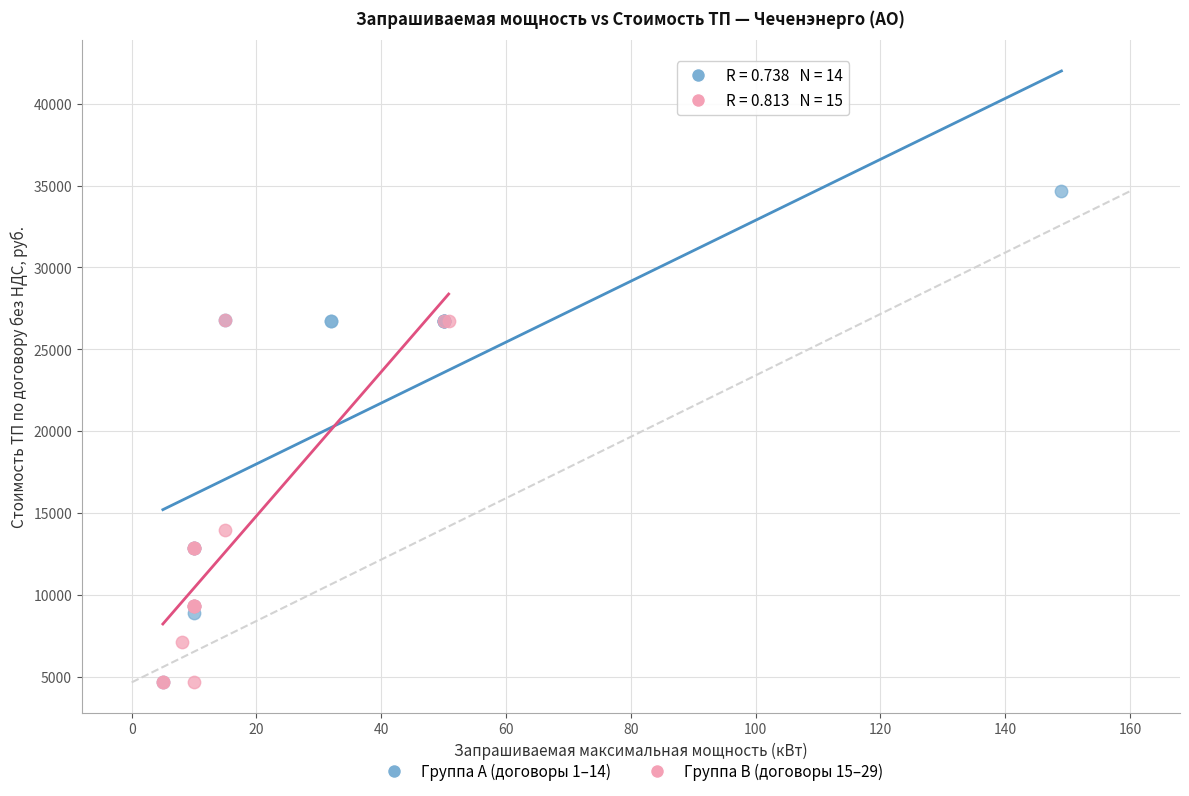

Which series has the largest Y range (max minus min)?

Группа A (договоры 1–14)